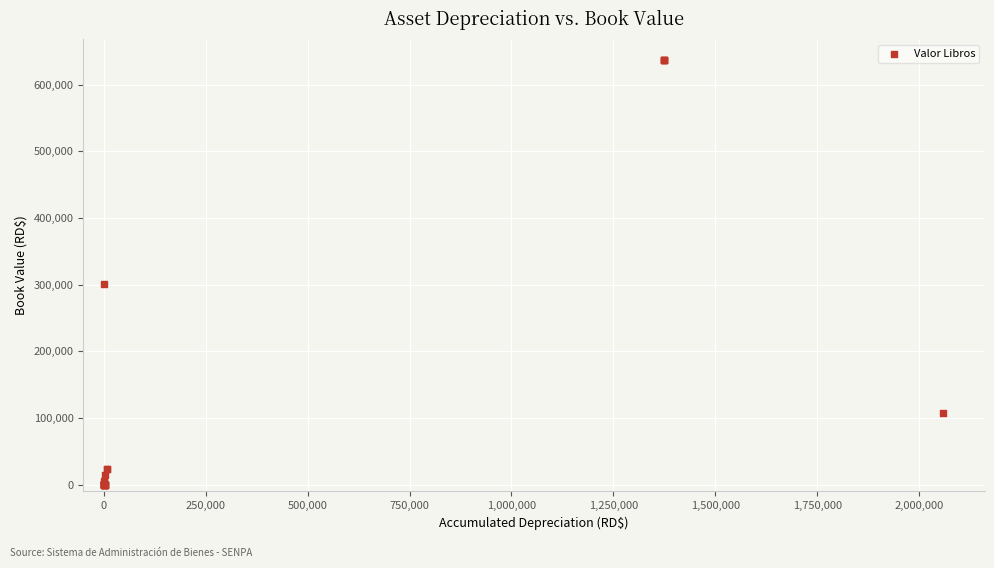

What Y value in the scatter plot is closest to 318254?

300900.0